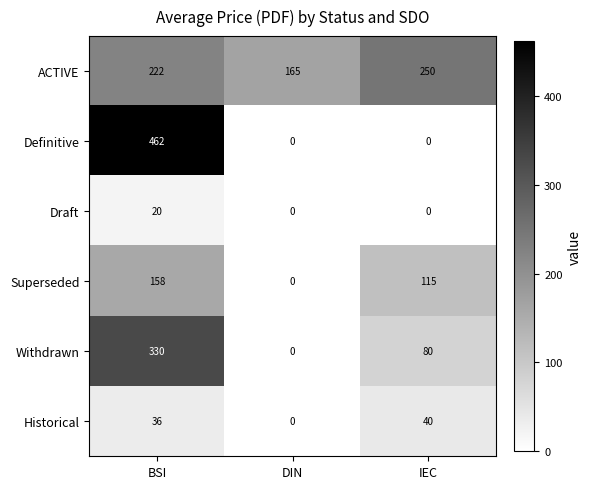

True or false: Draft has a value of 12 at DIN.

False